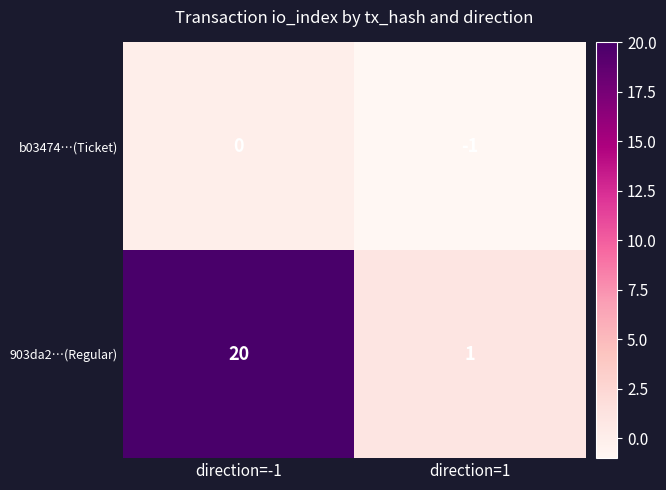

Reading left to right, extract all data points from this chart.

b03474…(Ticket): 0	-1
903da2…(Regular): 20	1